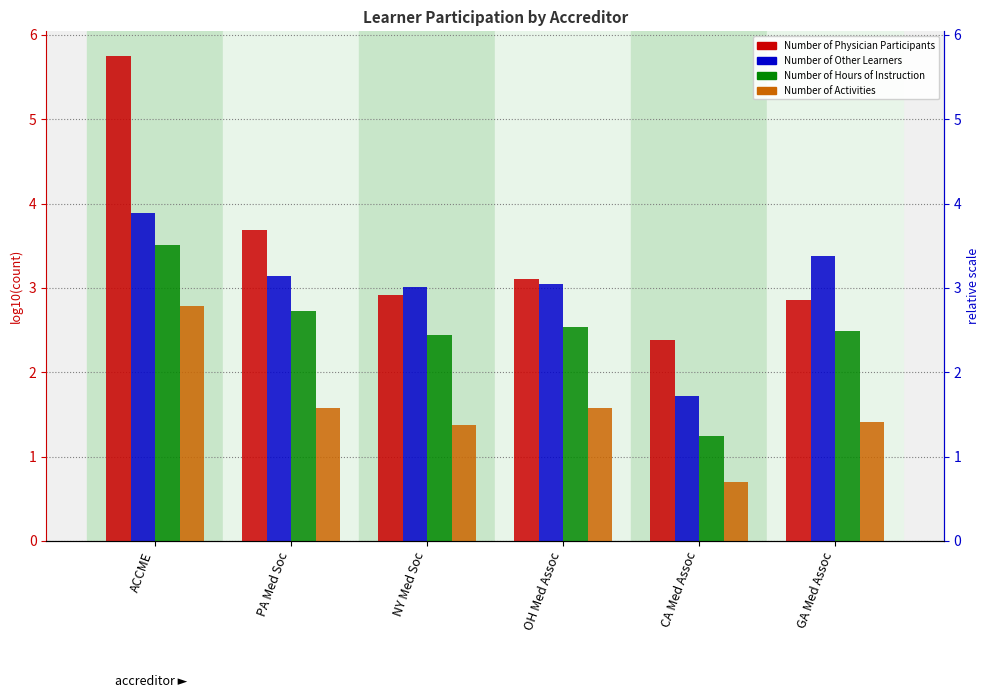

What is the sum of the Number of Physician Participants values at GA Med Assoc and ACCME?

8.6